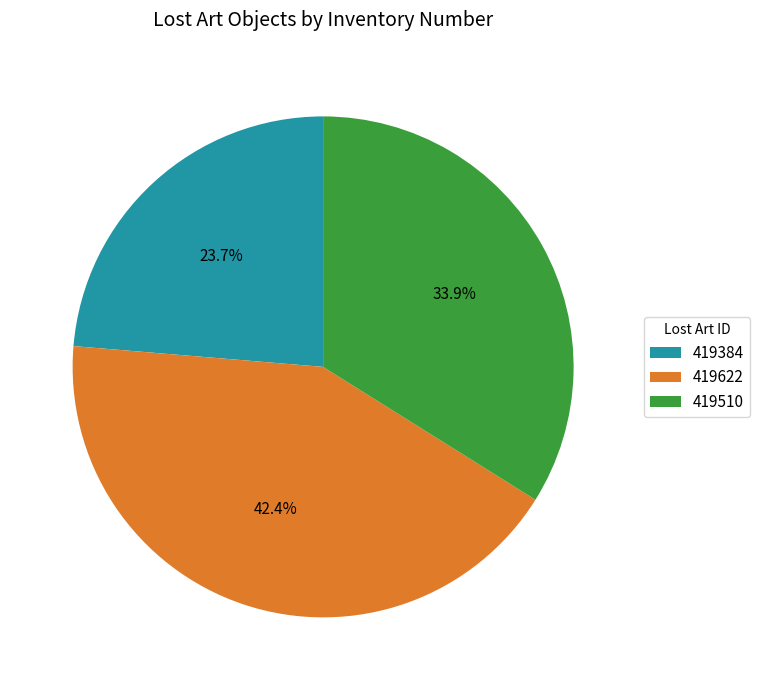

True or false: 419510 accounts for 23% of the total.

False